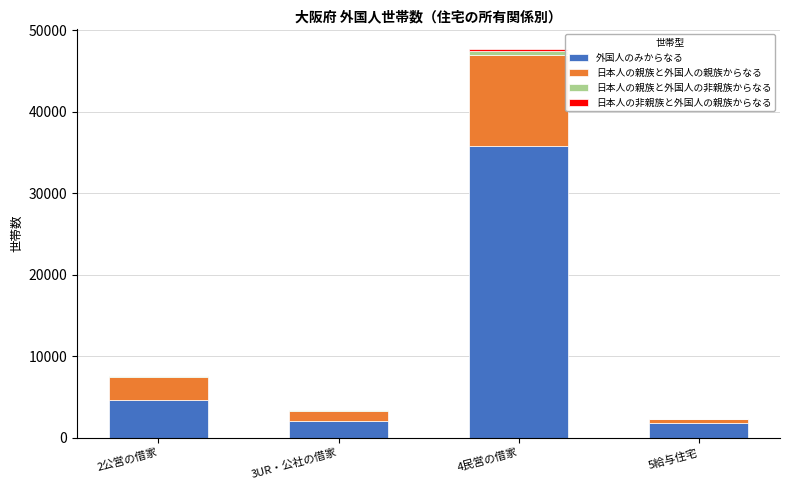

Which category has the highest value in the 外国人のみからなる series?

4民営の借家